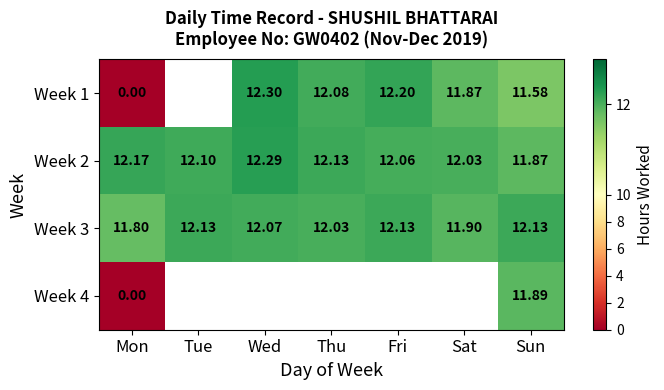

Is it true that Week 3 equals 6.0 at Tue?

False